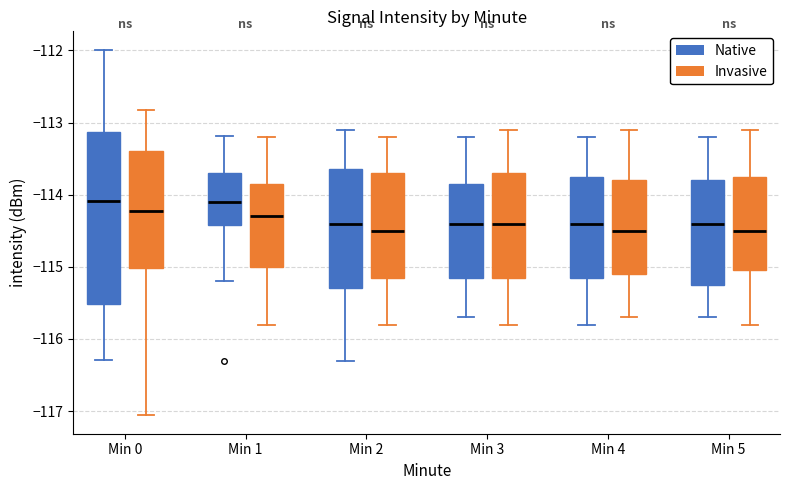

Comparing the boxes themselves (not the whiskers), which one is the tallest?

Min 0 (Native)